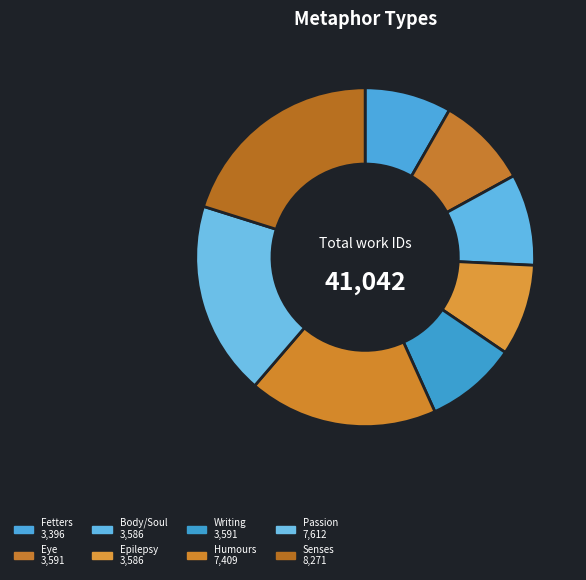

How many segments does this pie chart have?

8